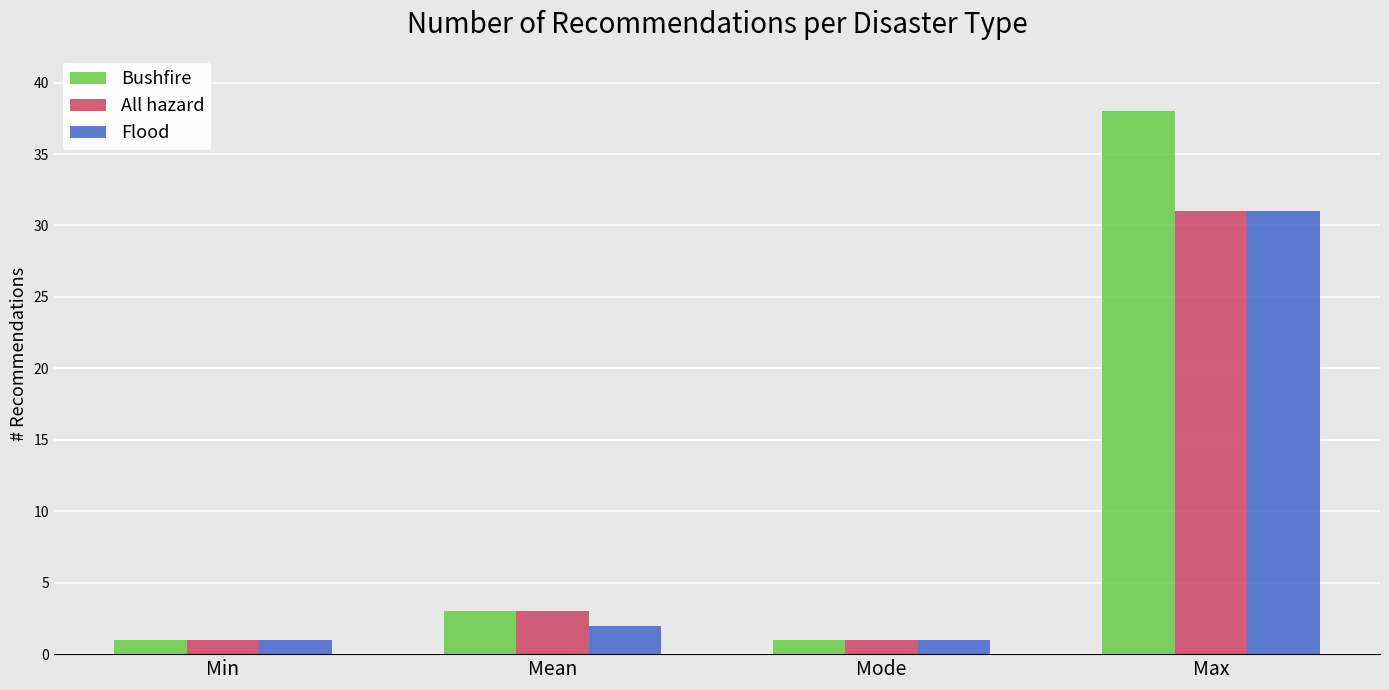

What is the highest value of the Bushfire series?

38